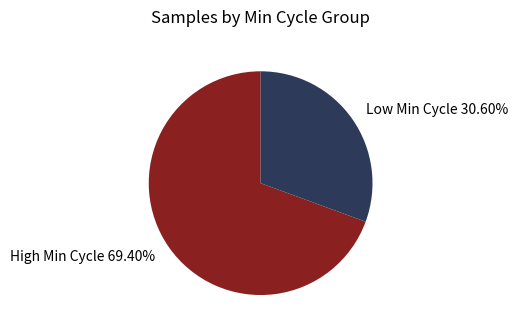

Combined, do Low Min Cycle 30.60% and High Min Cycle 69.40% account for over 50%?

Yes